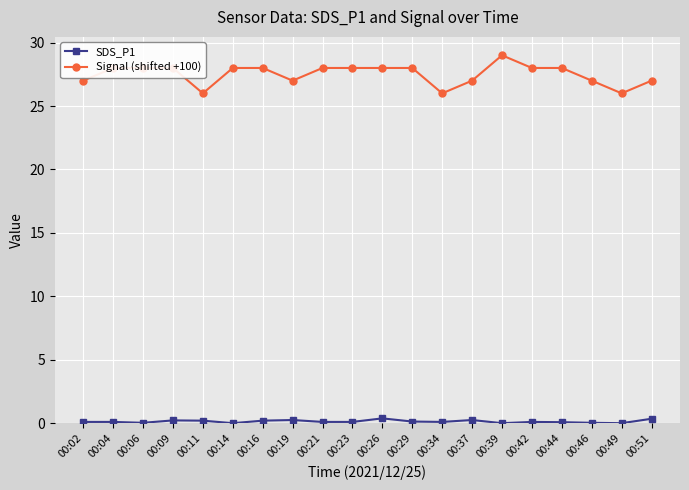

List the series in order of their peak value, highest first.

Signal (shifted +100), SDS_P1